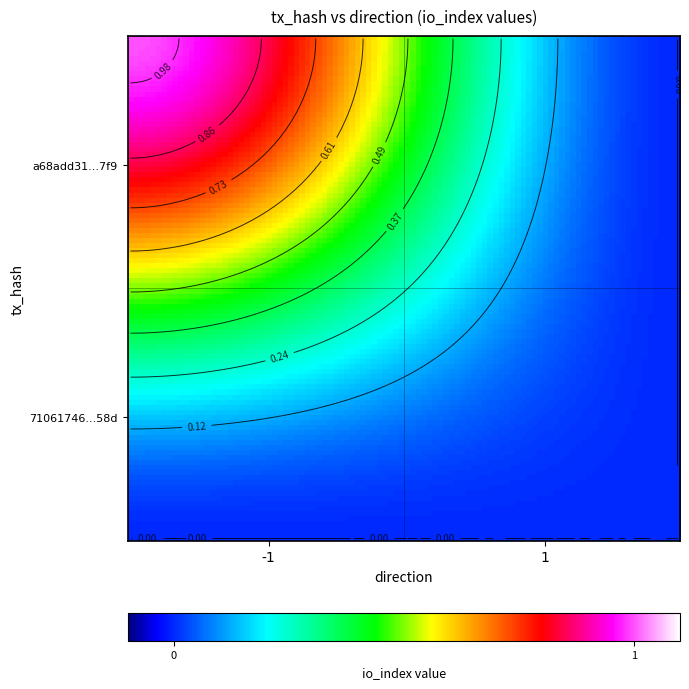

Rank the series by their maximum value, from lowest to highest.

7106174666e34f1f04730fb7c5895de5106e58d, a68add31ae308117cb6917e58df91beeec5a7f9